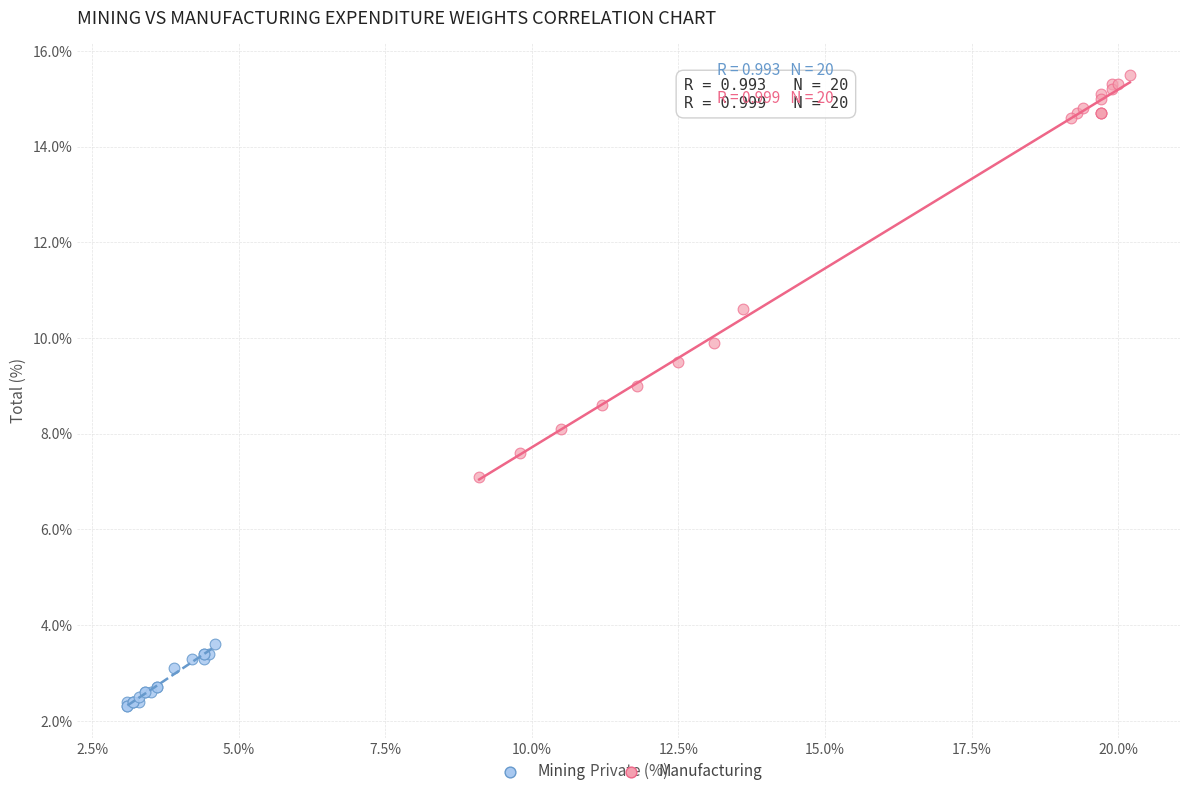

Which series contains the lowest Y value?

Mining